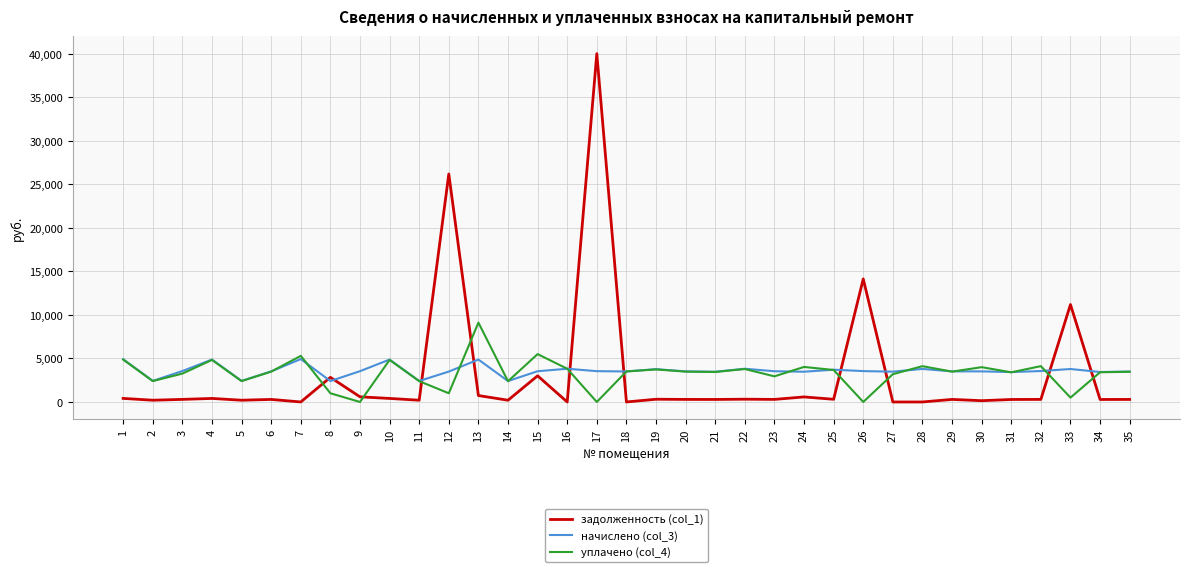

The value of уплачено (col_4) at 30 is 4000.0. True or false?

True